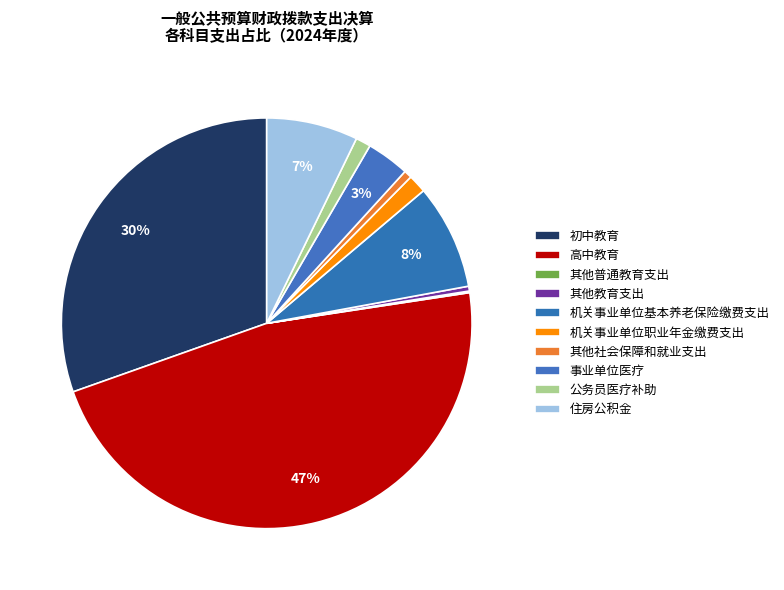

Which slice is the largest?

高中教育